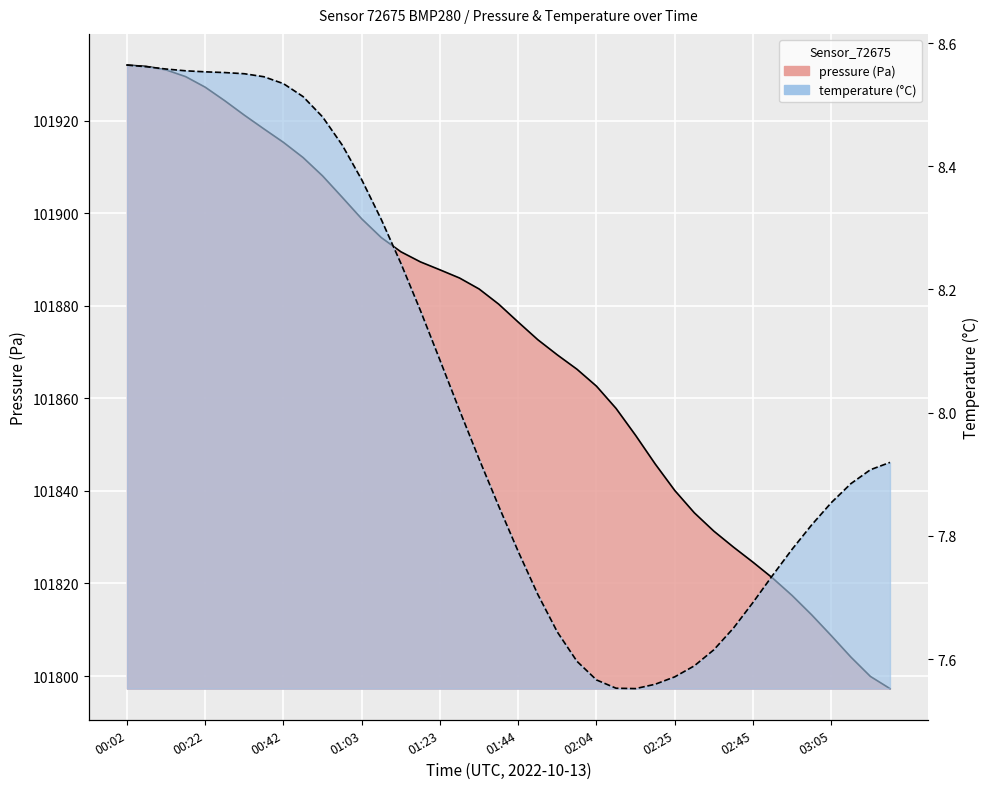

Is it true that pressure equals 101817.4 at 02:55?

True